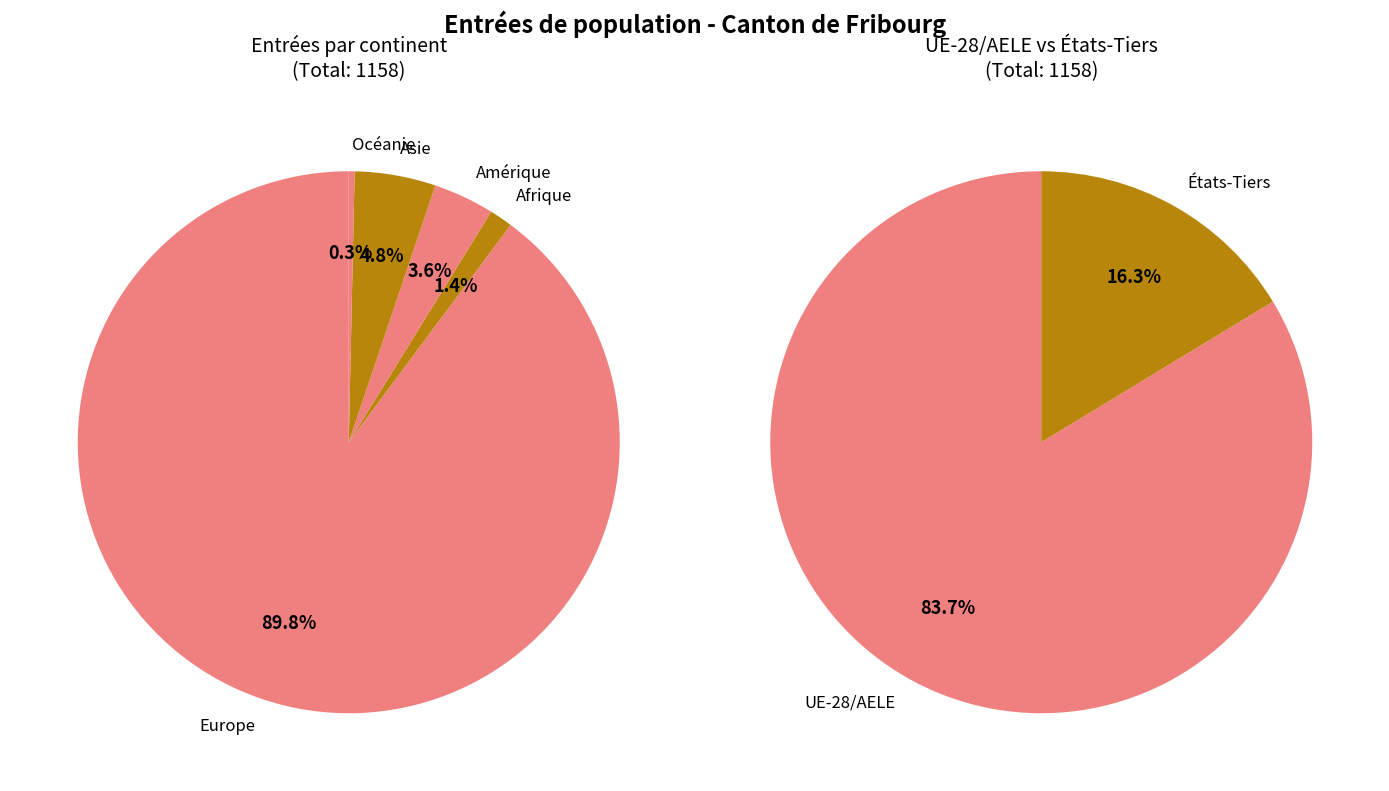

Approximately how many times larger is the value at Afrique compared to Amérique?

0.4